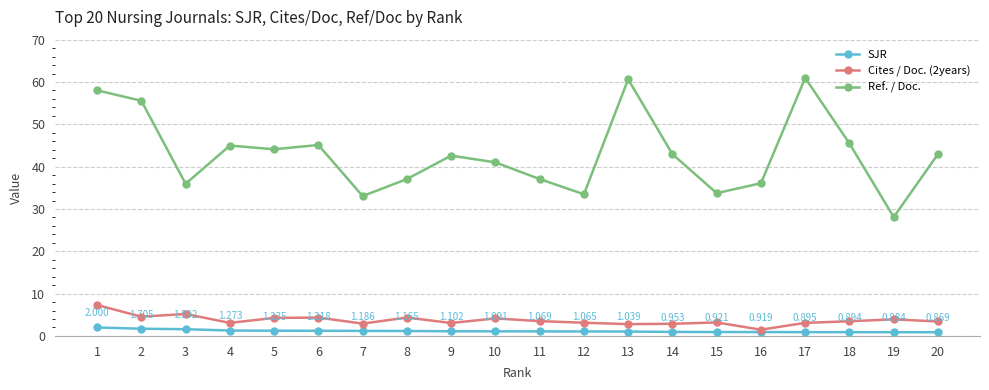

What is the value of the SJR point at the 3rd from the left?

1.6